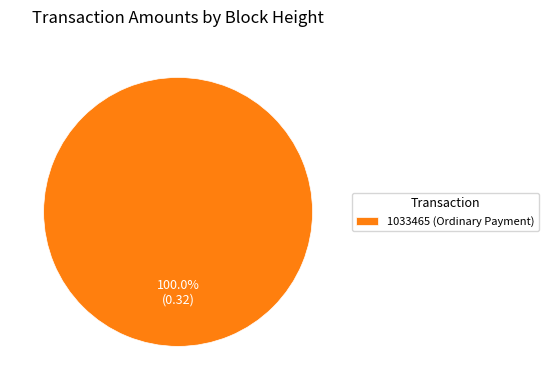

How many slices are in this pie chart?

1